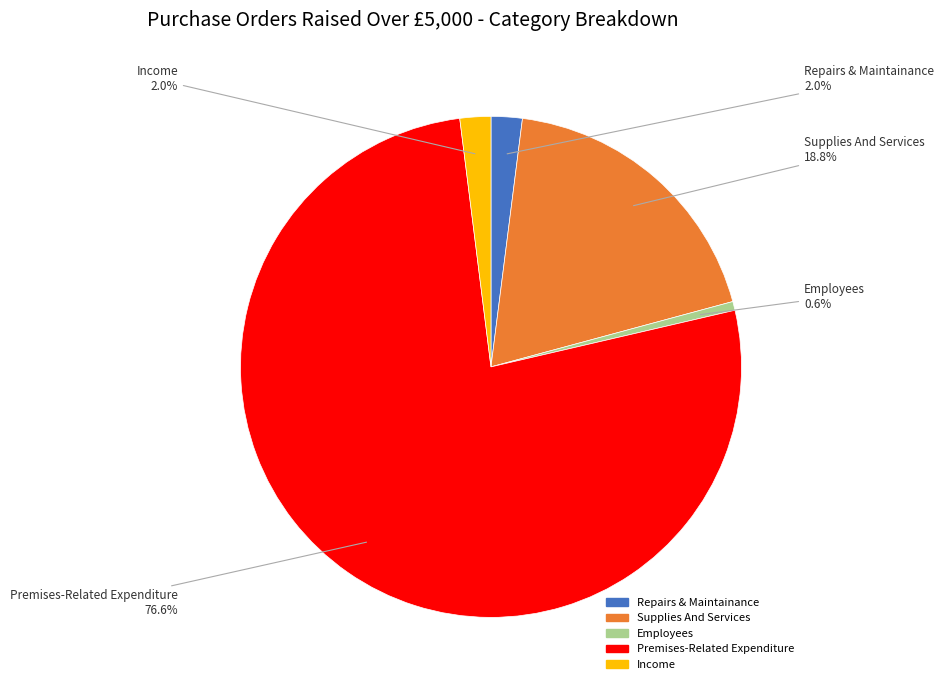

Approximately how many times larger is the value at Income compared to Repairs & Maintainance?

1.0